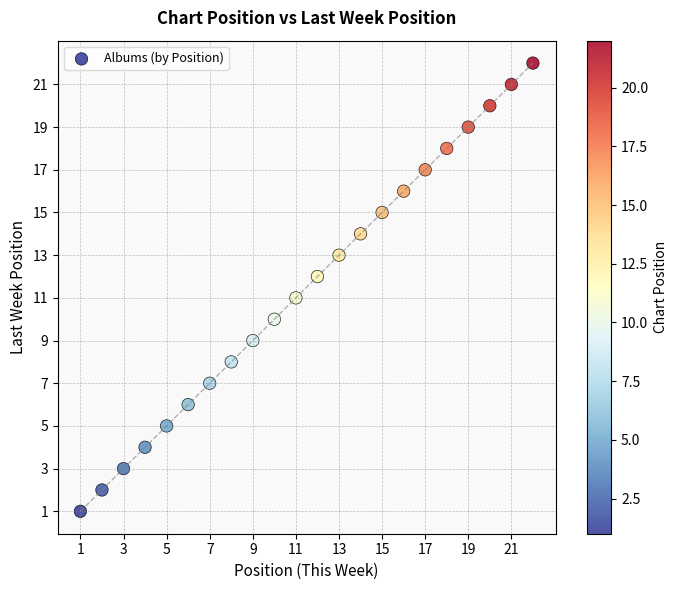

What is the range of X values (max minus min)?

21